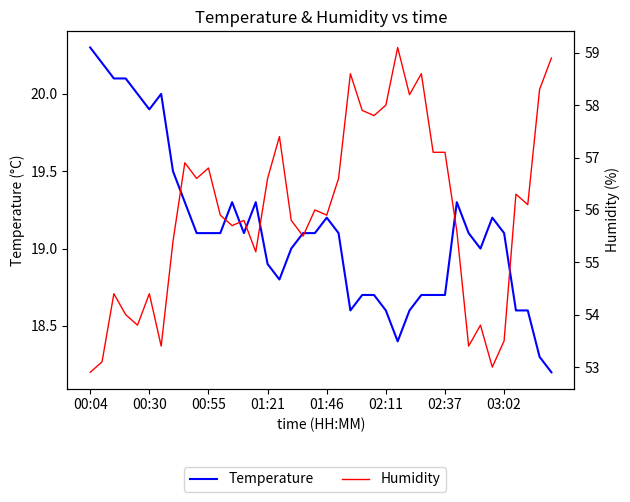

True or false: Humidity and Temperature intersect in this chart.

False